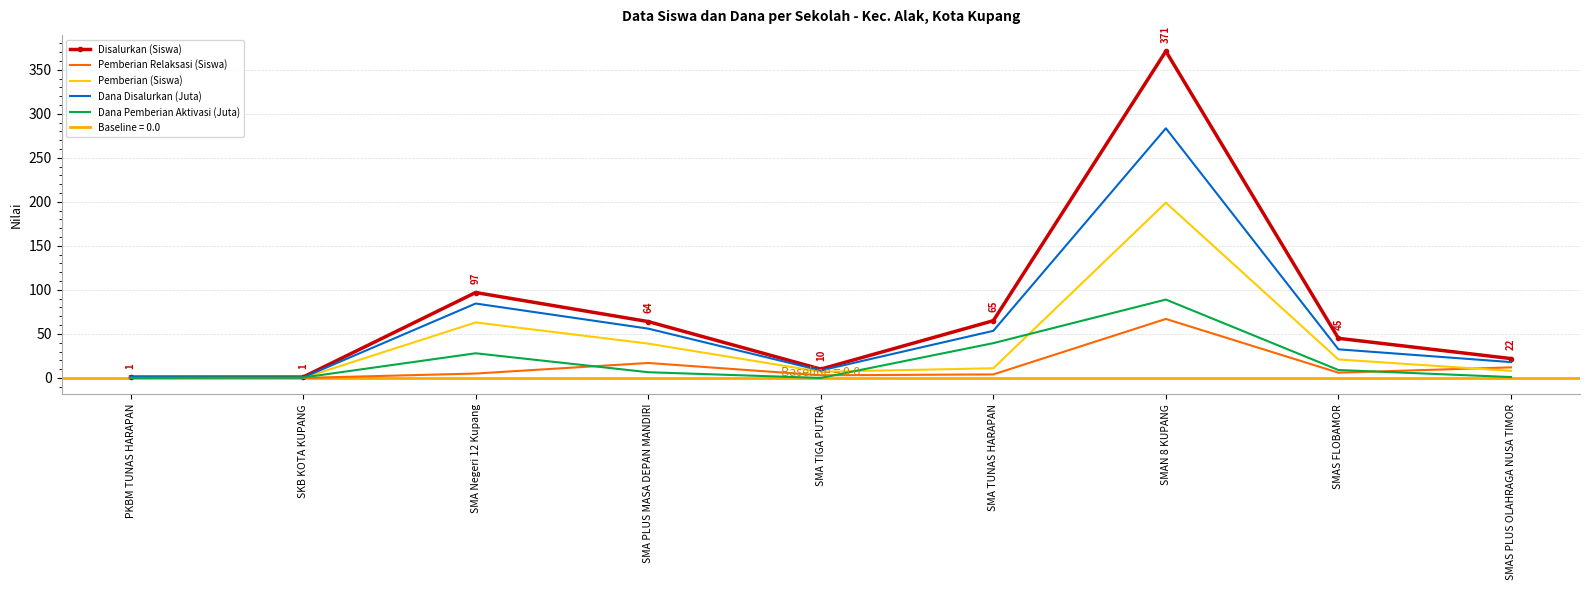

What is the label of the 7th point from the right?

SMA Negeri 12 Kupang